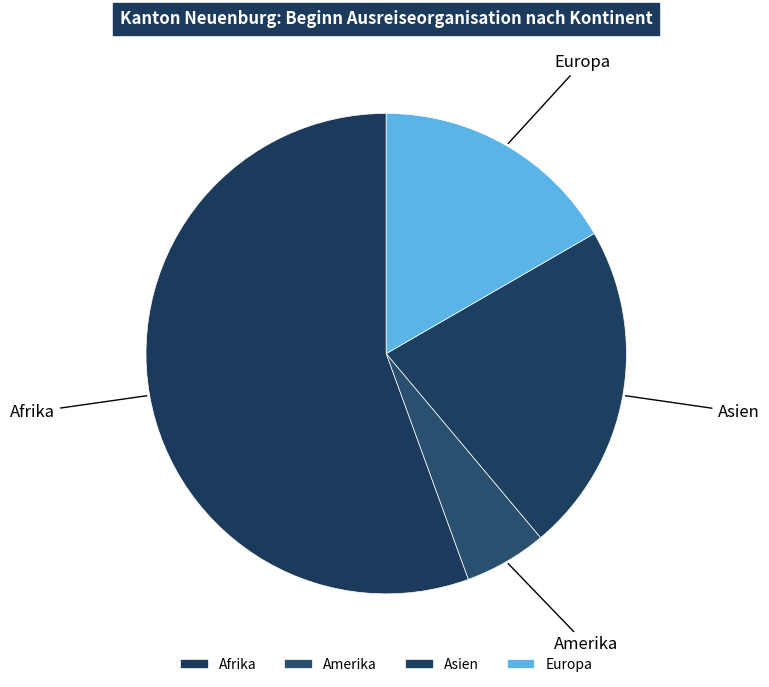

Rank the categories by value from highest to lowest.

Afrika, Asien, Europa, Amerika